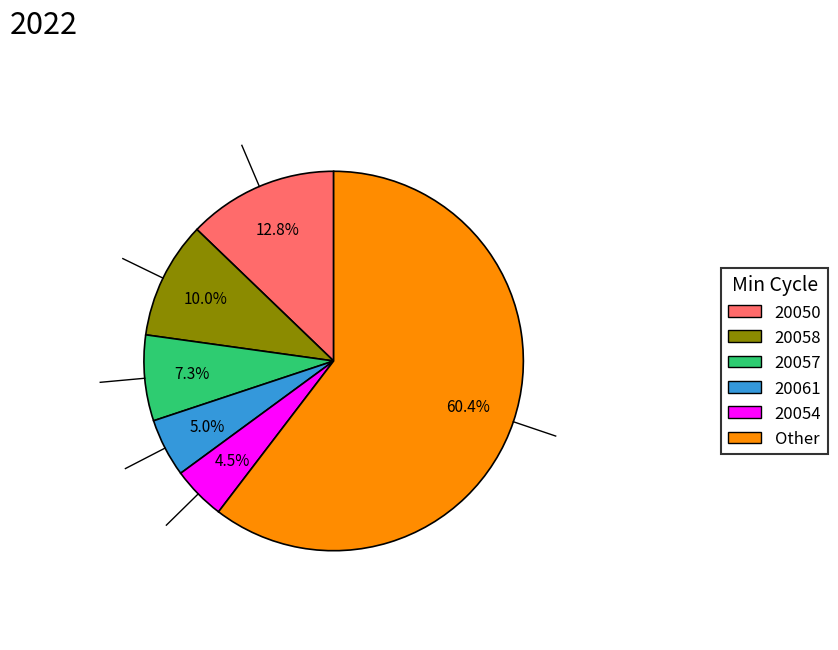

To the nearest percent, what is the average slice percentage?

17%